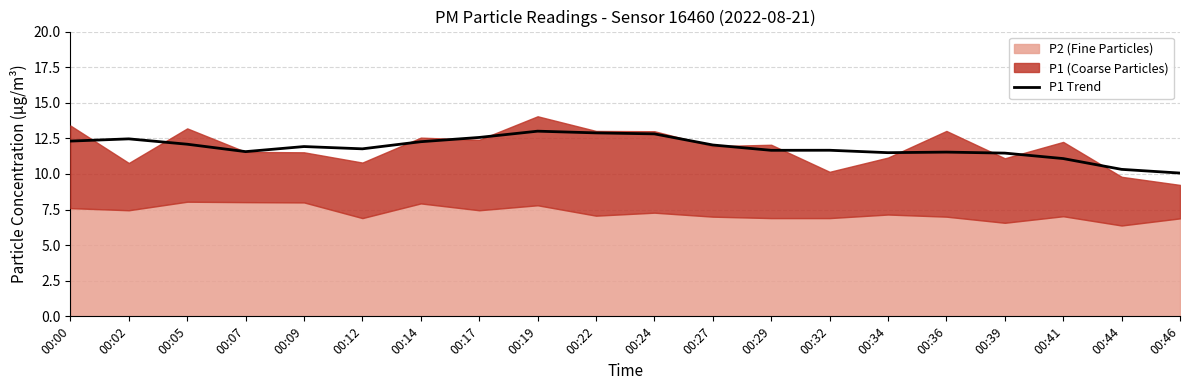

How many categories are shown in the chart?

20